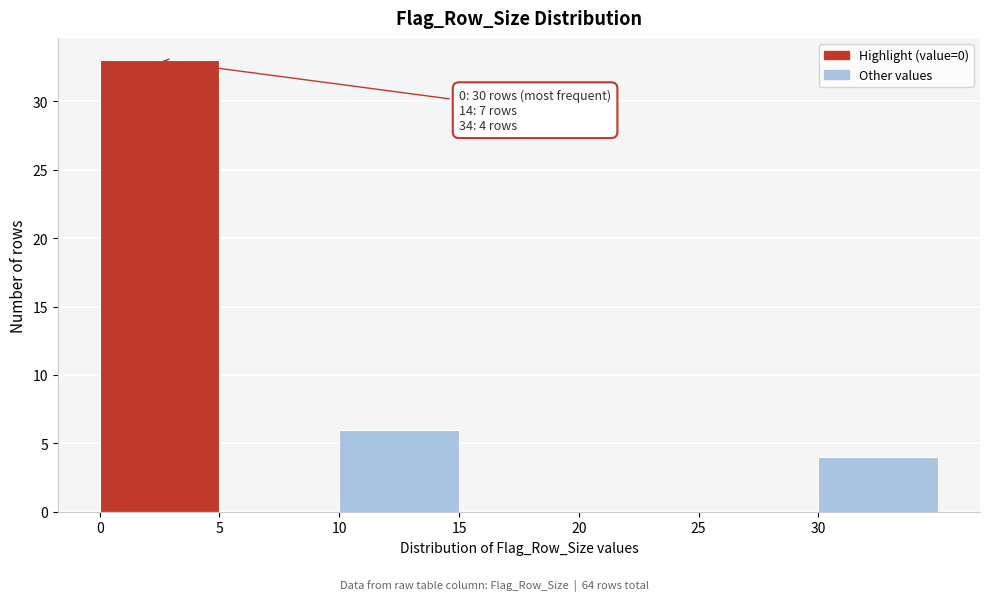

Which range on the x-axis has the tallest bar?

0 to 5